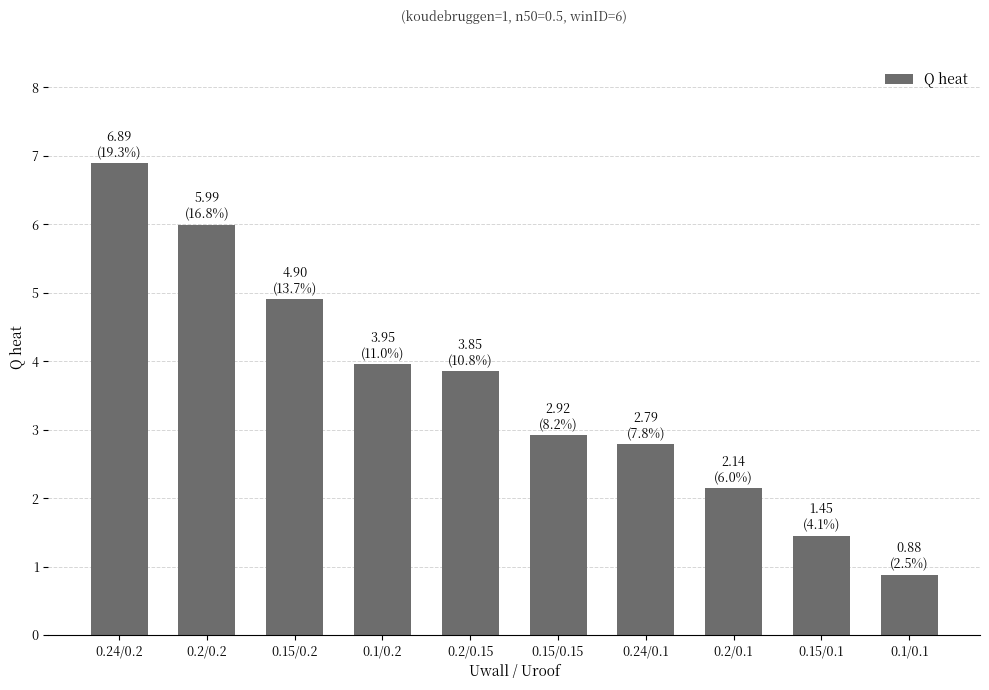

Are the bars horizontal?

No